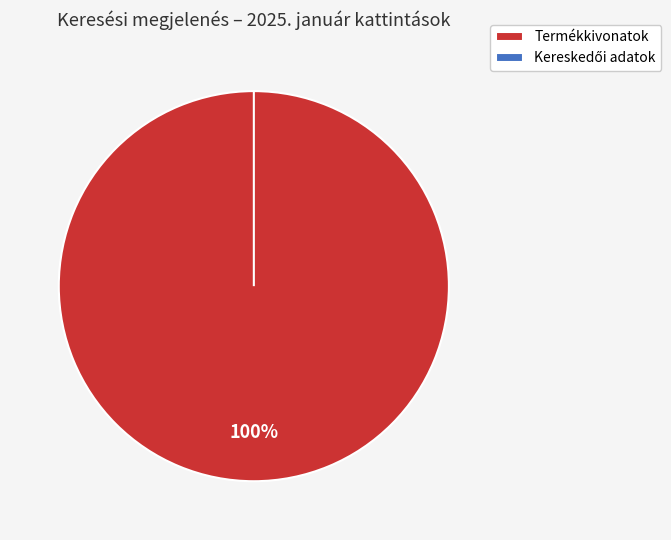

How many segments does this pie chart have?

2